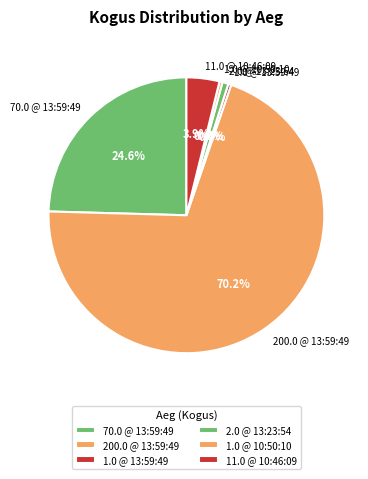

What is the largest slice in the pie chart?

200.0 @ 13:59:49